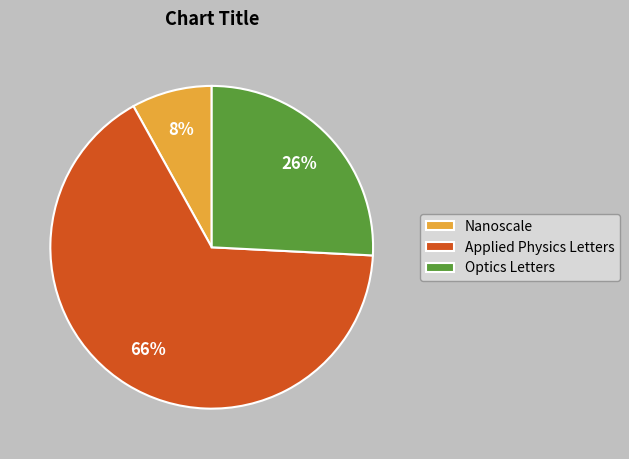

Which category accounts for the majority?

Applied Physics Letters